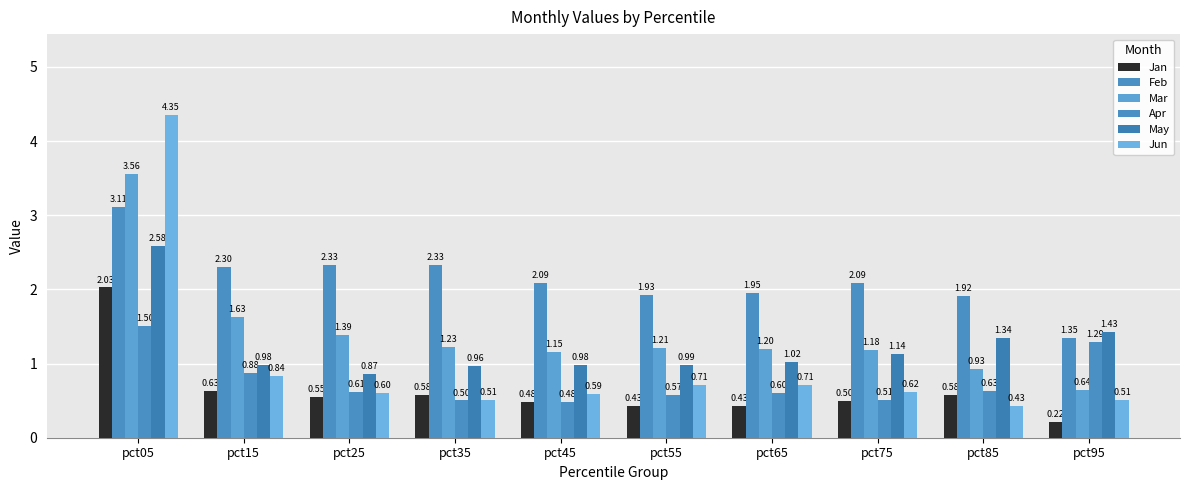

What is the difference between the Apr values at pct25 and pct75?

0.1